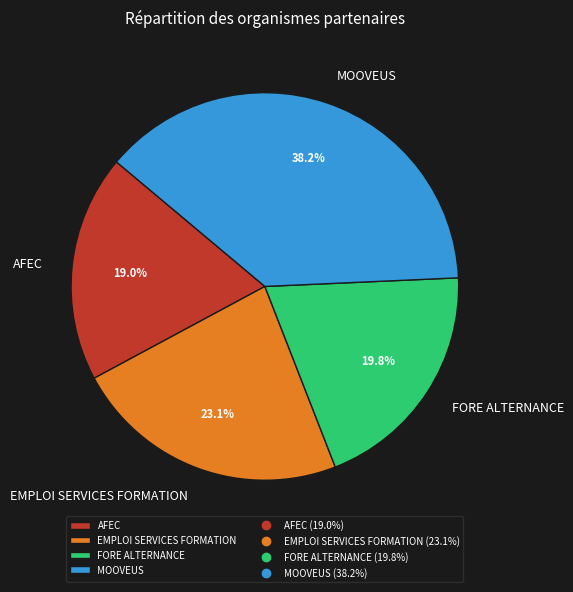

Is FORE ALTERNANCE the majority of the pie?

No